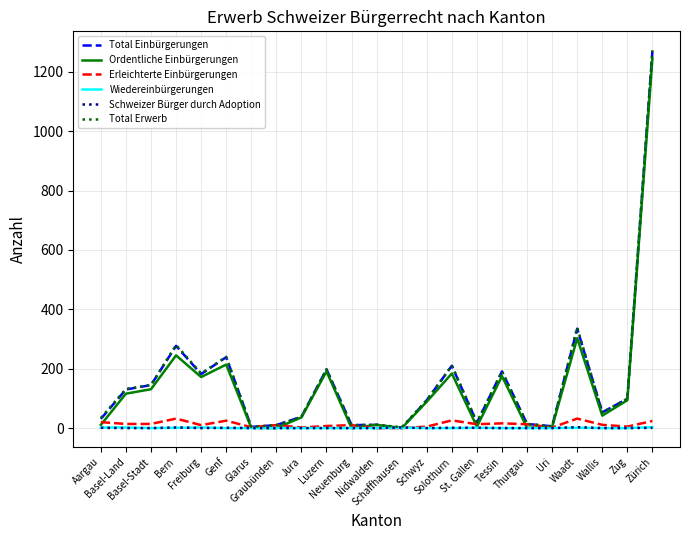

Which series has the largest range (max minus min)?

Total Erwerb